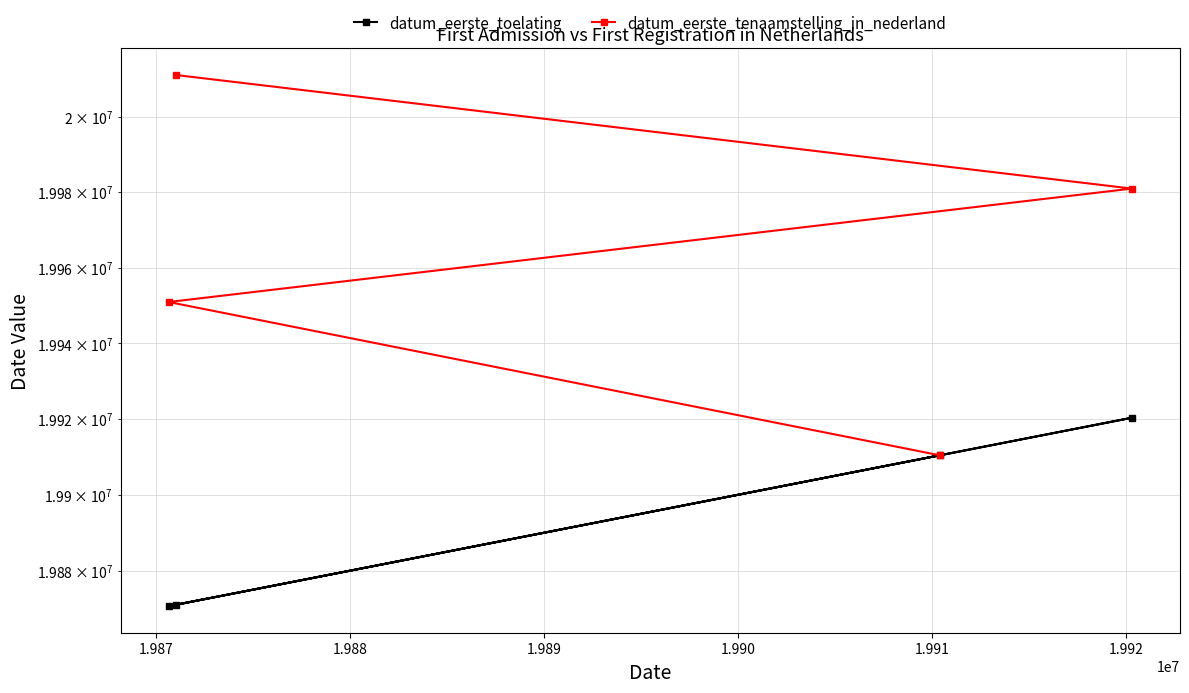

What is the value of the datum_eerste_tenaamstelling_in_nederland point at the 3rd from the left?

19950905